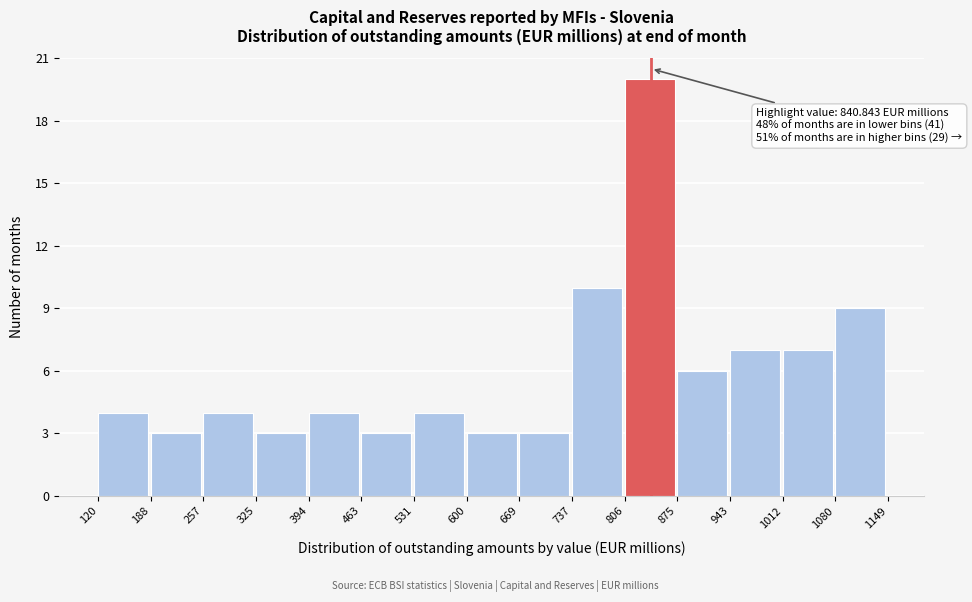

Which range on the x-axis has the tallest bar?

806 to 875